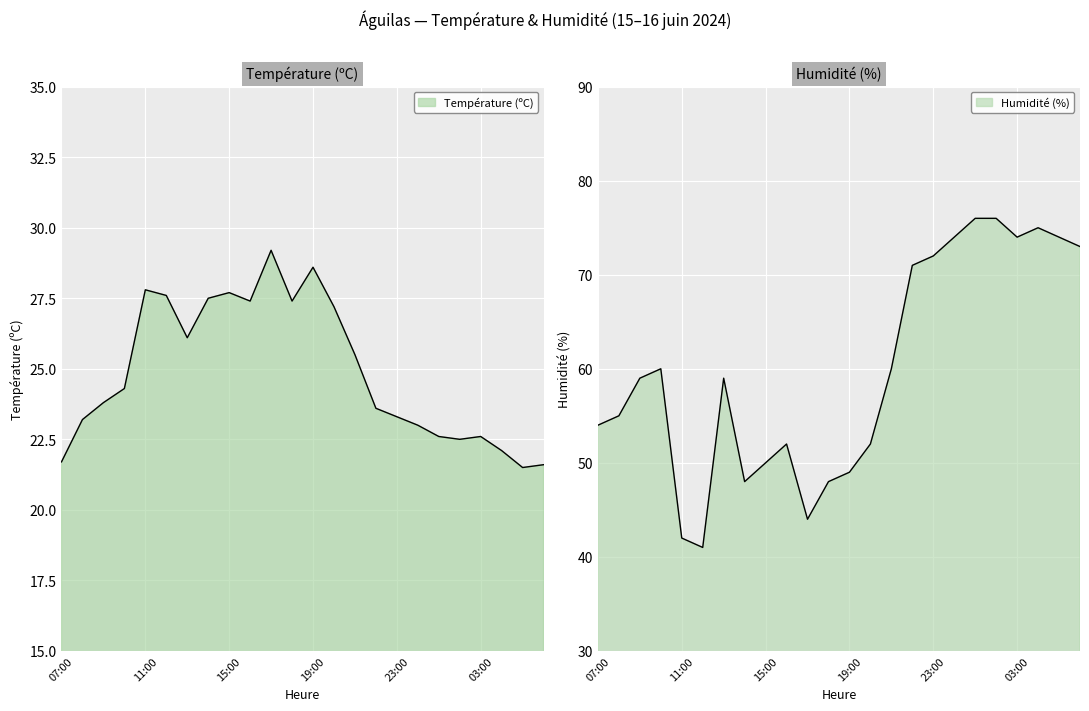

Which has a higher value, 09:00 or 10:00?

10:00